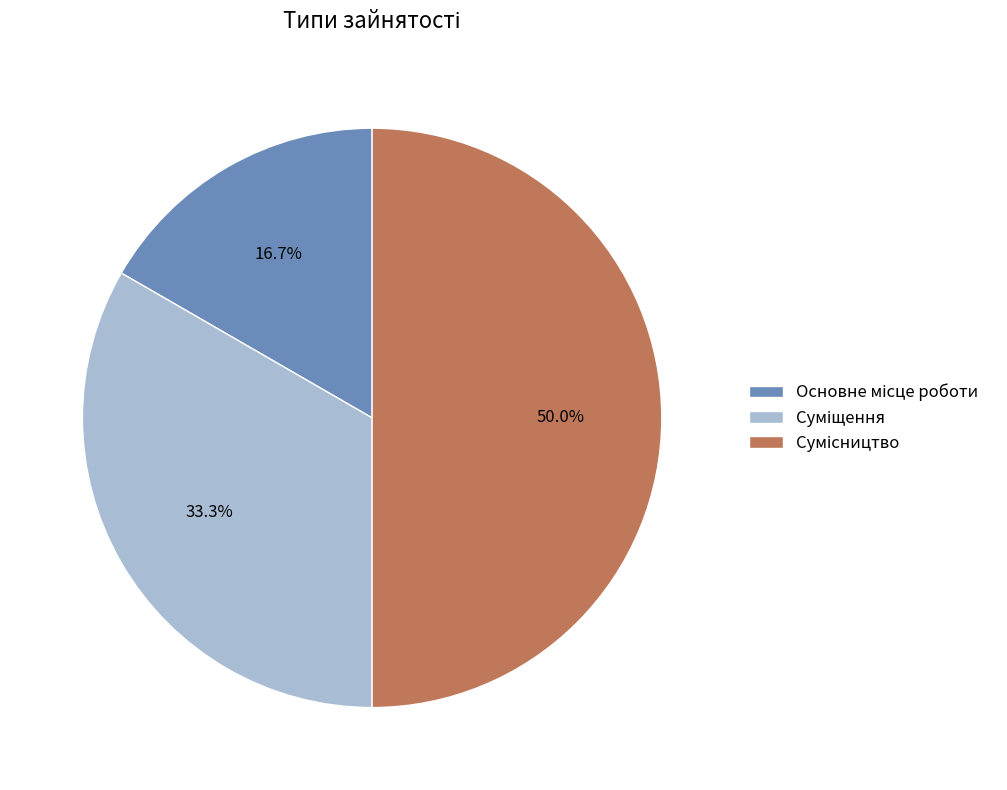

Is it true that Сумісництво is 50% of the pie?

True